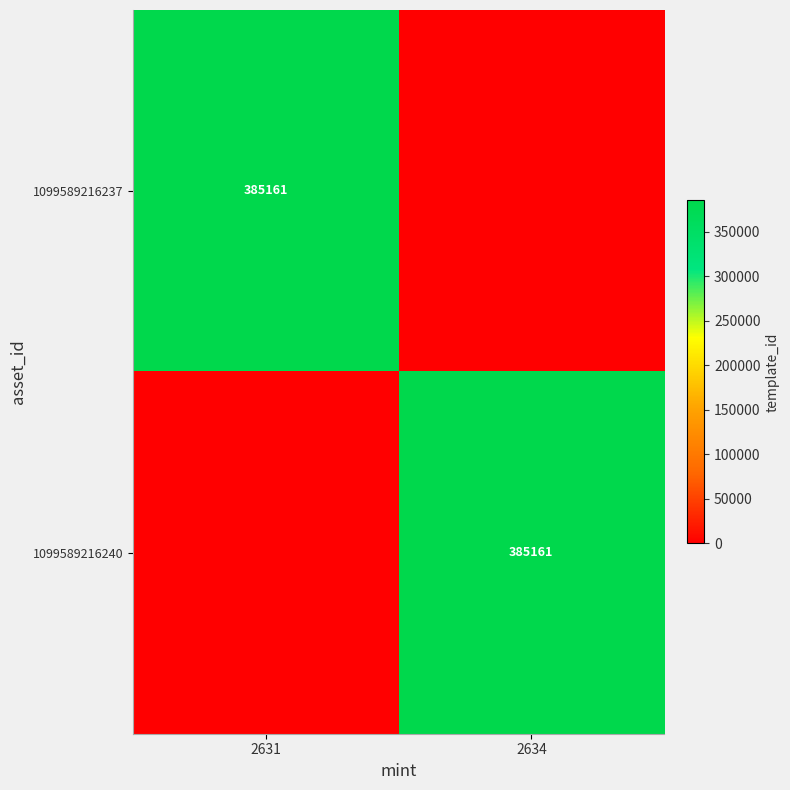

The 1099589216240 series shows 669252 at 2634. True or false?

False